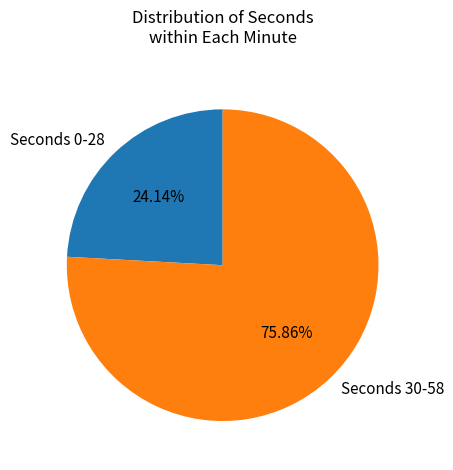

Combined, do Seconds 30-58 and Seconds 0-28 account for over 50%?

Yes